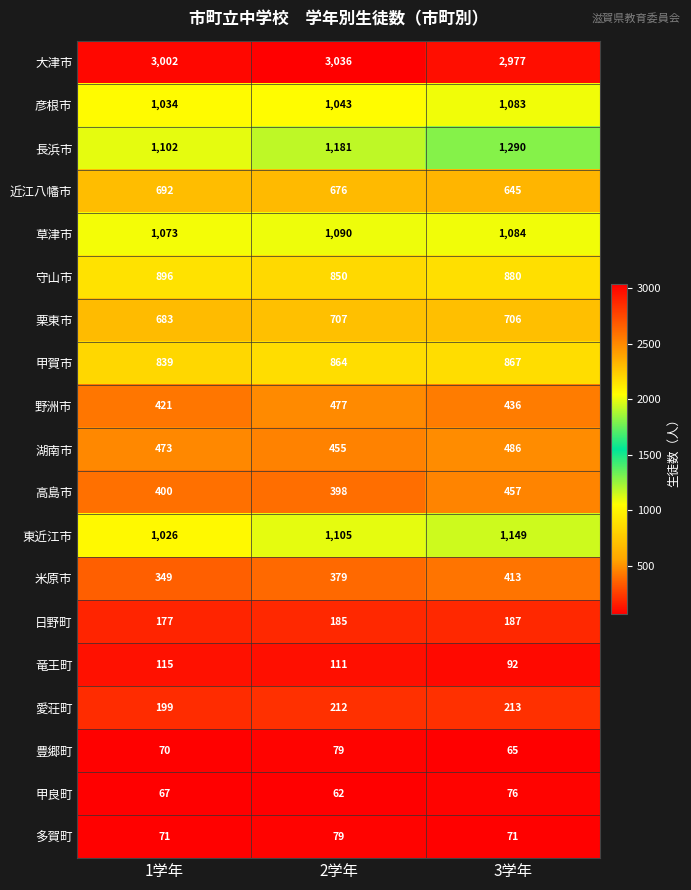

How many distinct data groups are displayed?

19